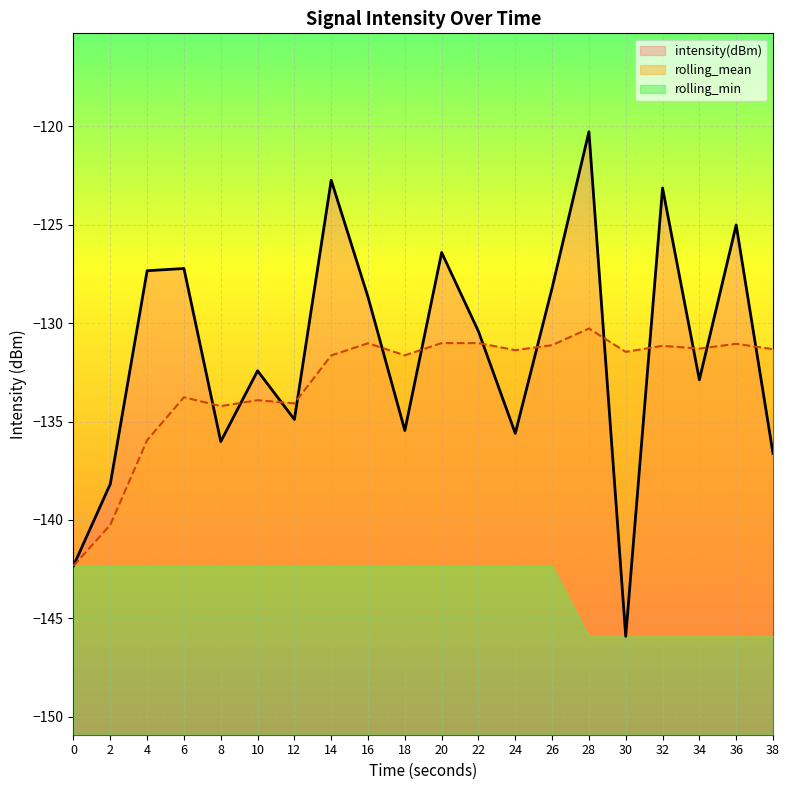

What value does the rolling_mean series have at 26?

-131.1